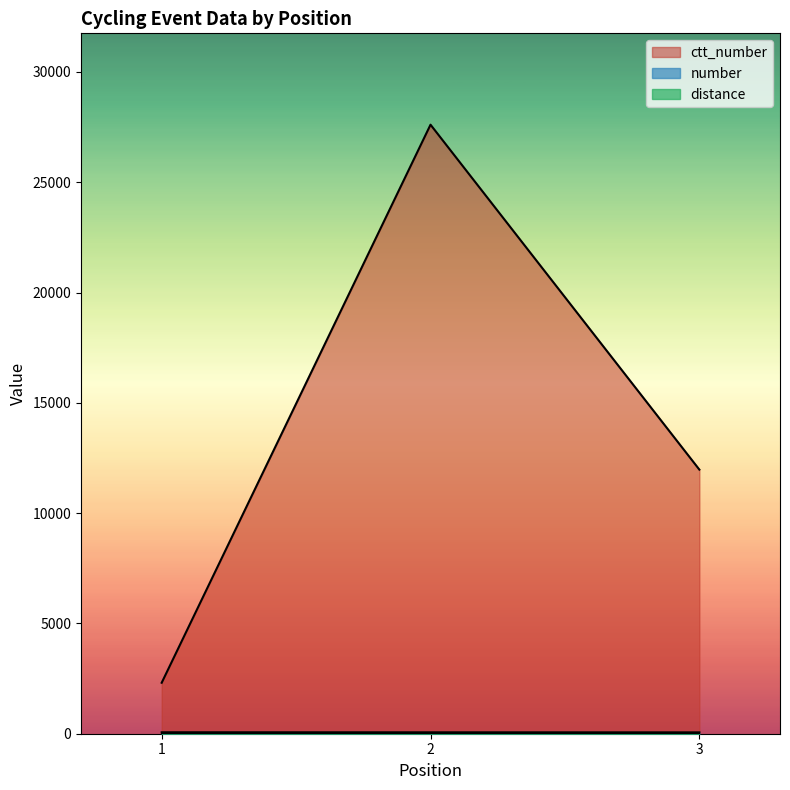

At which category is the sum across all series the highest?

2